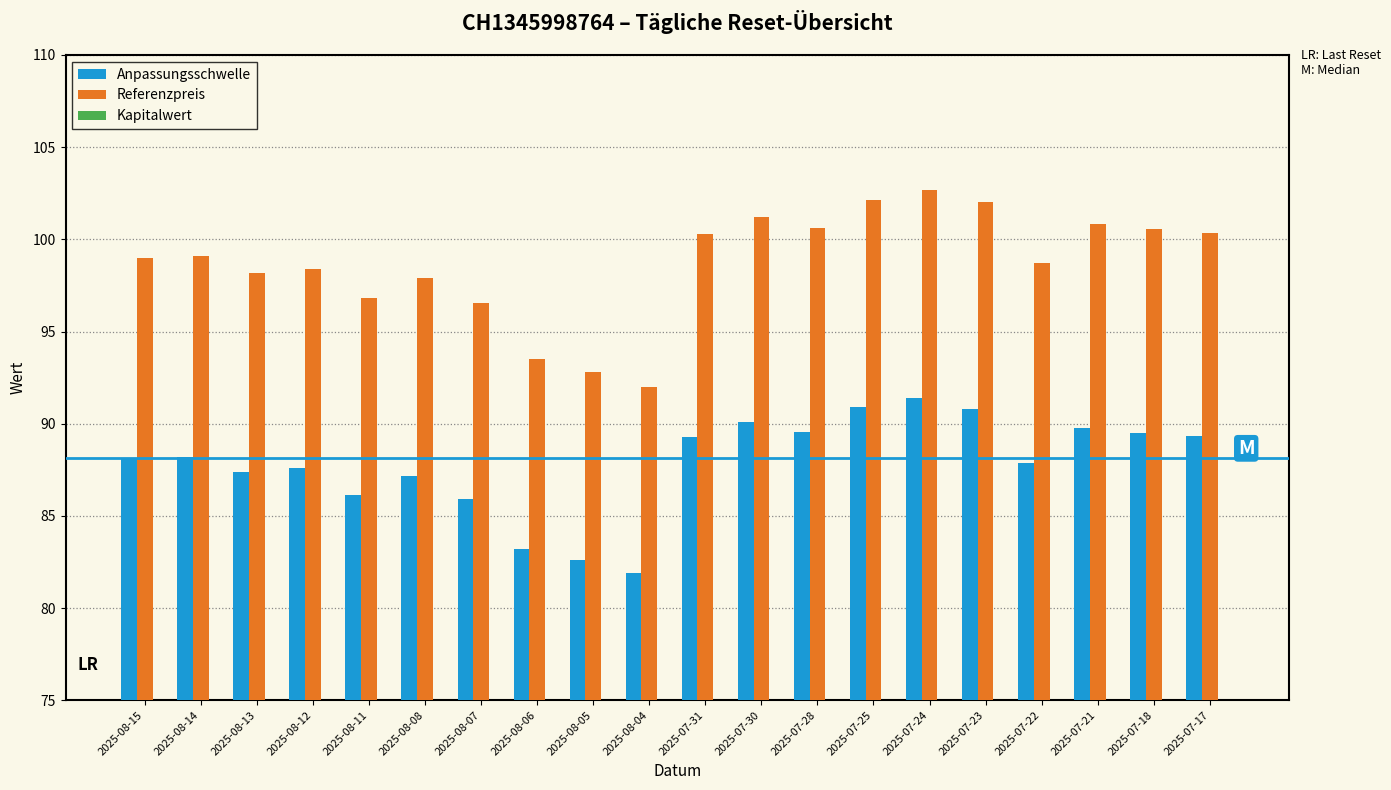

At which category is the sum across all series the highest?

2025-07-24